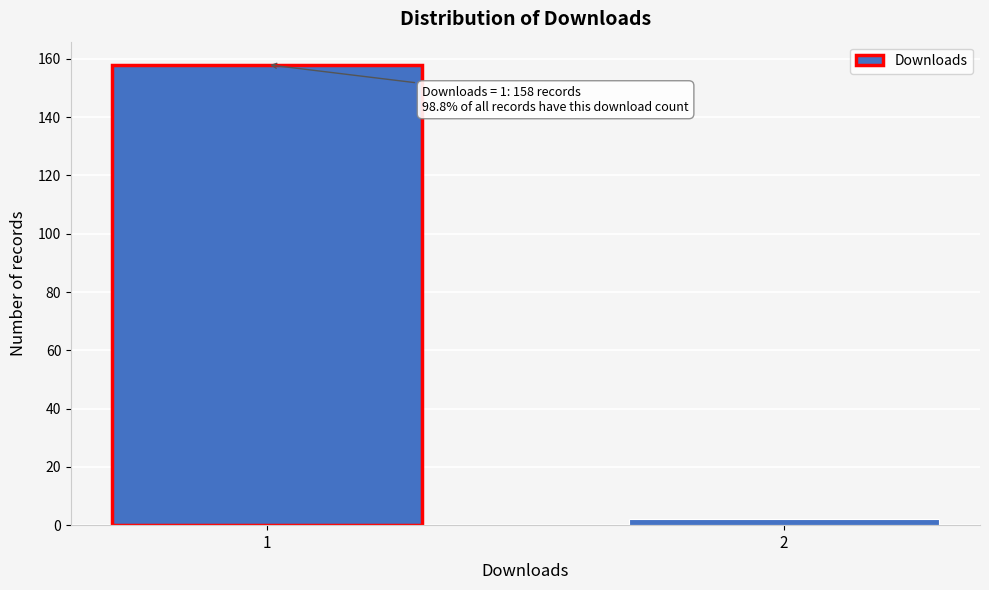

Reading left to right, transcribe all the data shown in this chart.

1=158	2=2